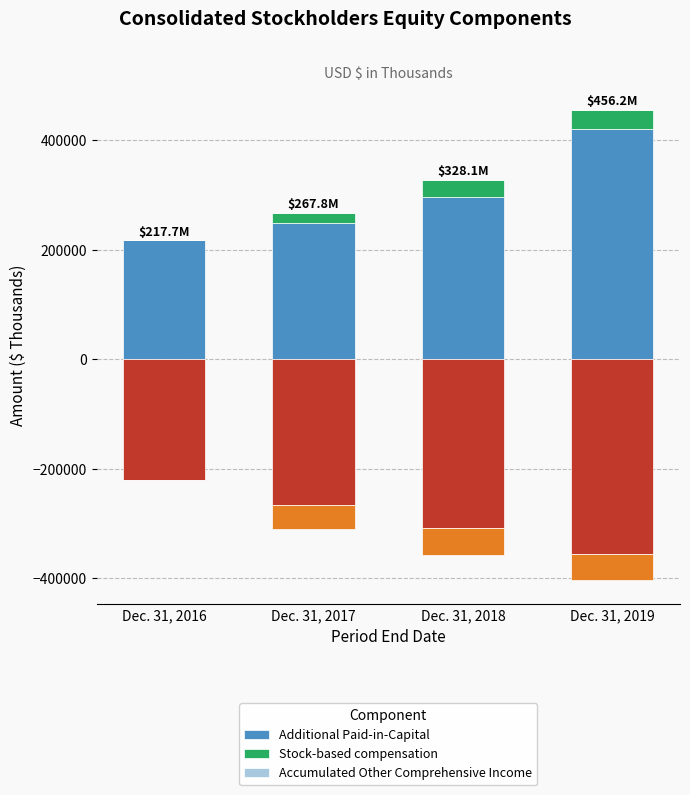

Rank the series at Dec. 31, 2017 from highest to lowest value.

Additional Paid-in-Capital, Stock-based compensation, Accumulated Other Comprehensive Income